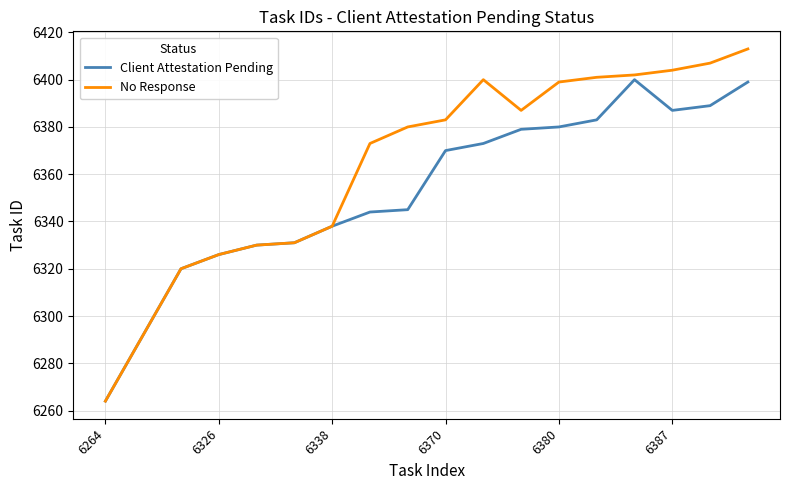

Which series has the largest total across all categories?

No Response